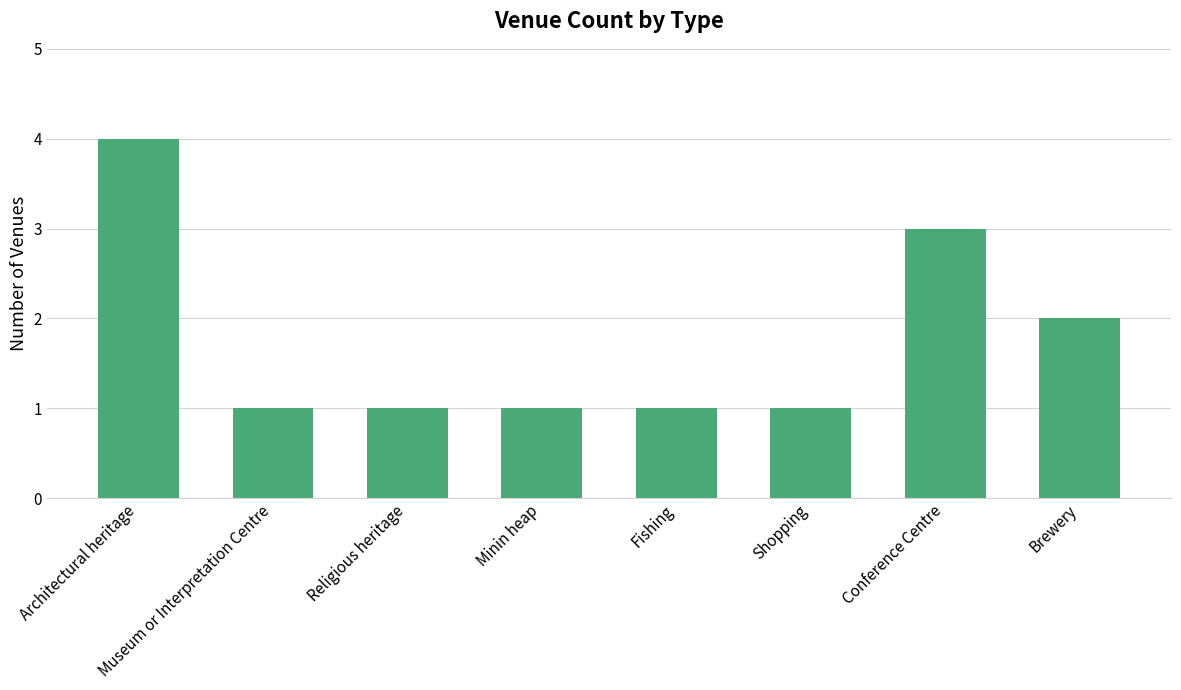

At which label is the value closest to 2?

Brewery